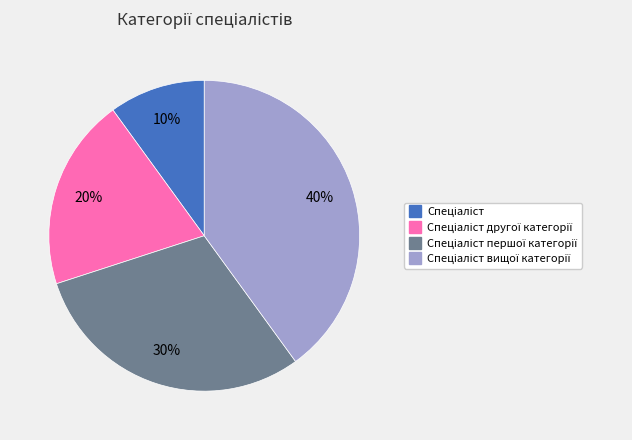

To the nearest percent, what is the difference between the largest and smallest slice percentages?

30%